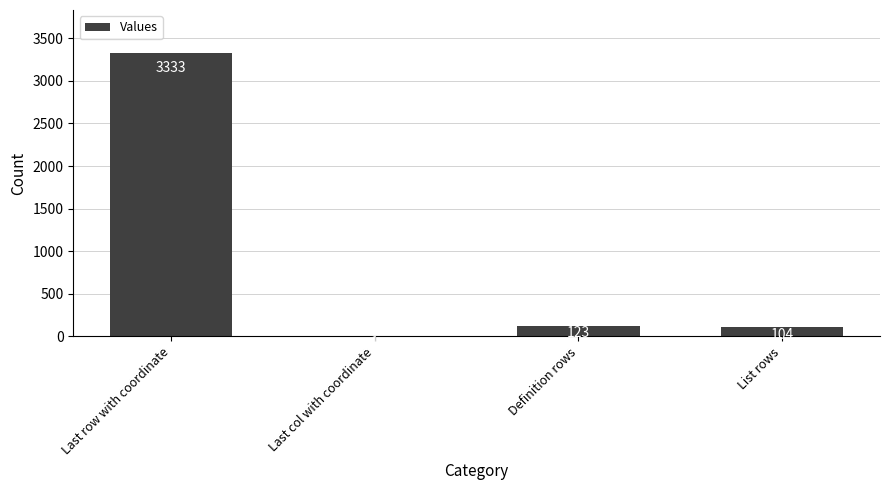

At which label is the value closest to 1667?

Definition rows